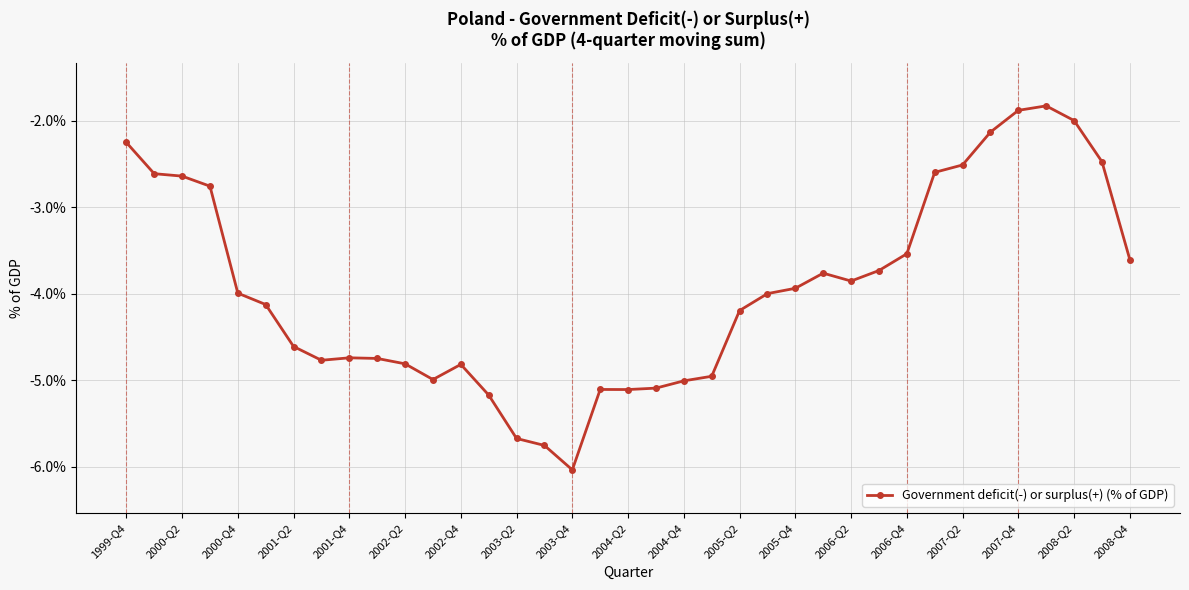

What is the value of the 35th point from the left?

-2.0